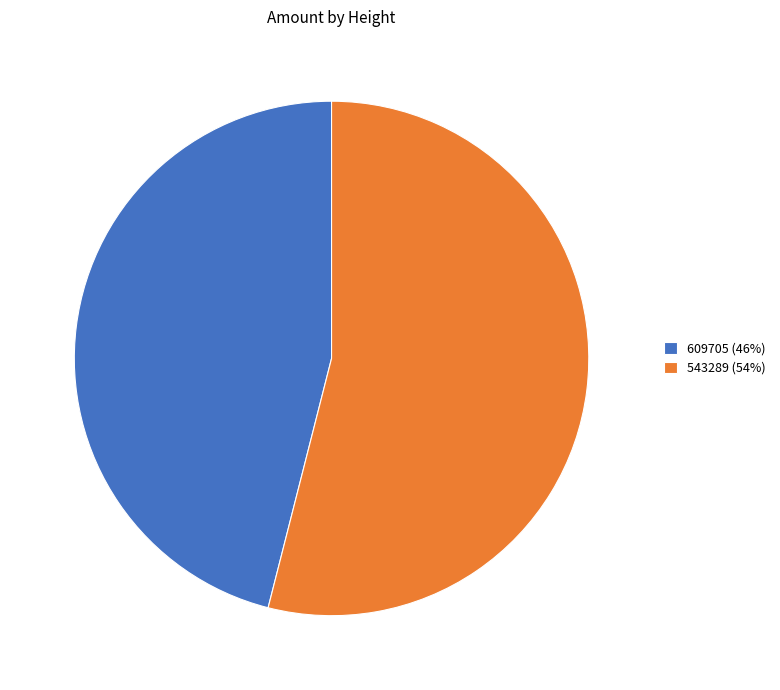

The 609705 (46%) slice represents 56% of the pie. True or false?

False